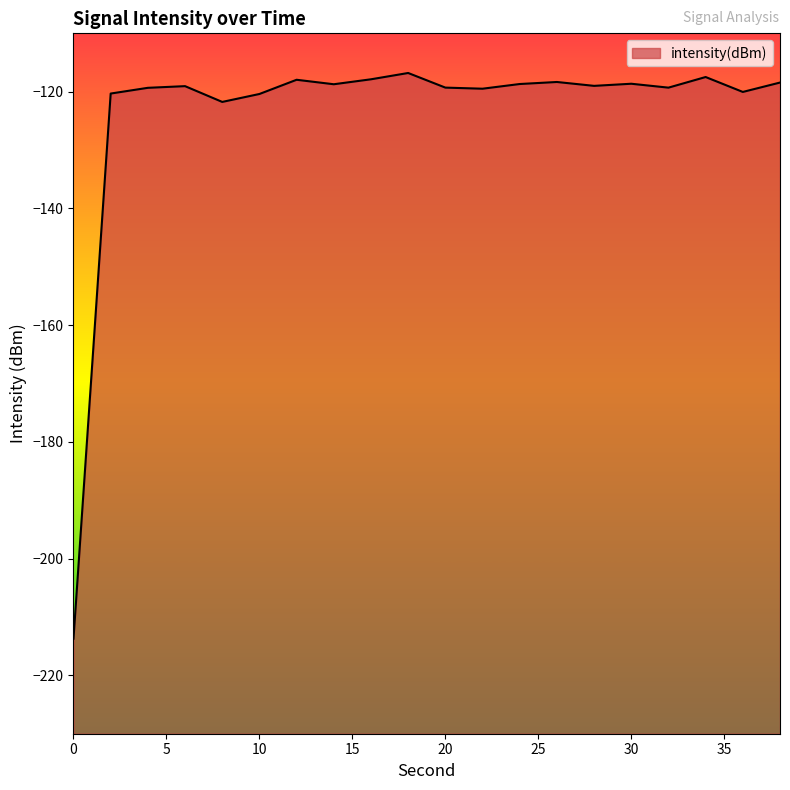

What is the difference between the maximum and minimum values?

96.9